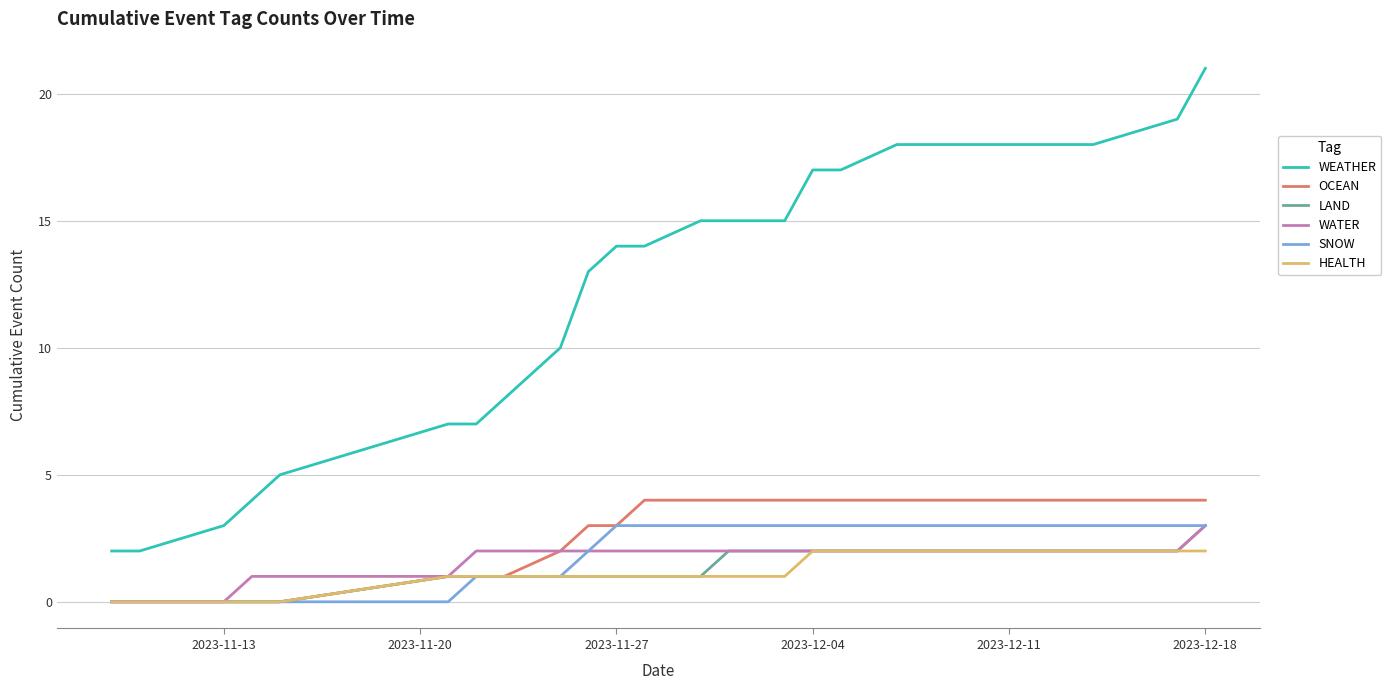

Which series has the largest total across all categories?

WEATHER